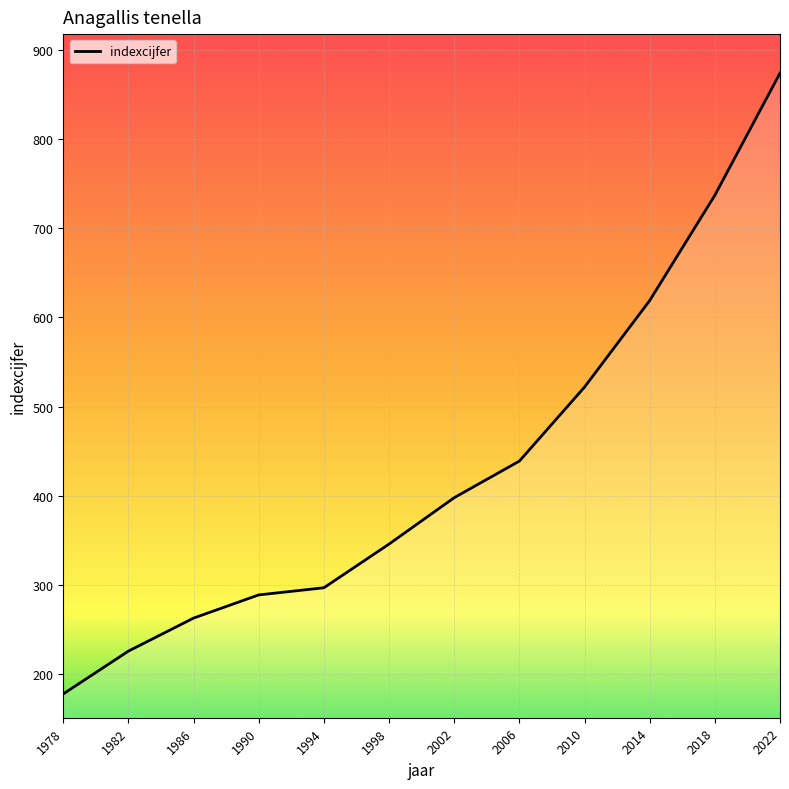

Reading left to right, what are all the values shown in this chart?

1978=178	1982=226	1986=263	1990=289	1994=297	1998=346	2002=398	2006=439	2010=522	2014=619	2018=737	2022=874